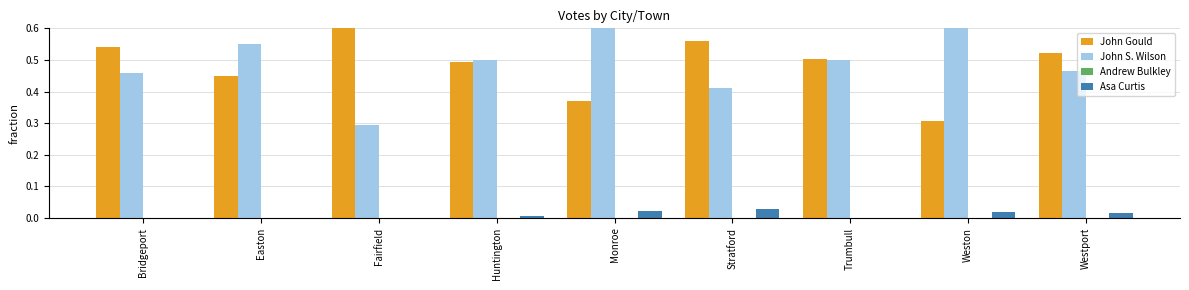

The John S. Wilson series shows 0.8 at Westport. True or false?

False